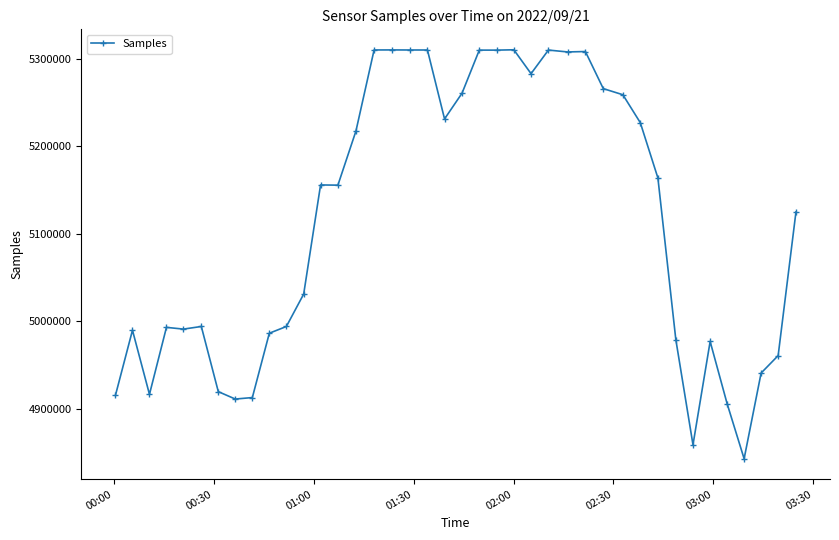

How many values are below 5155647?

20